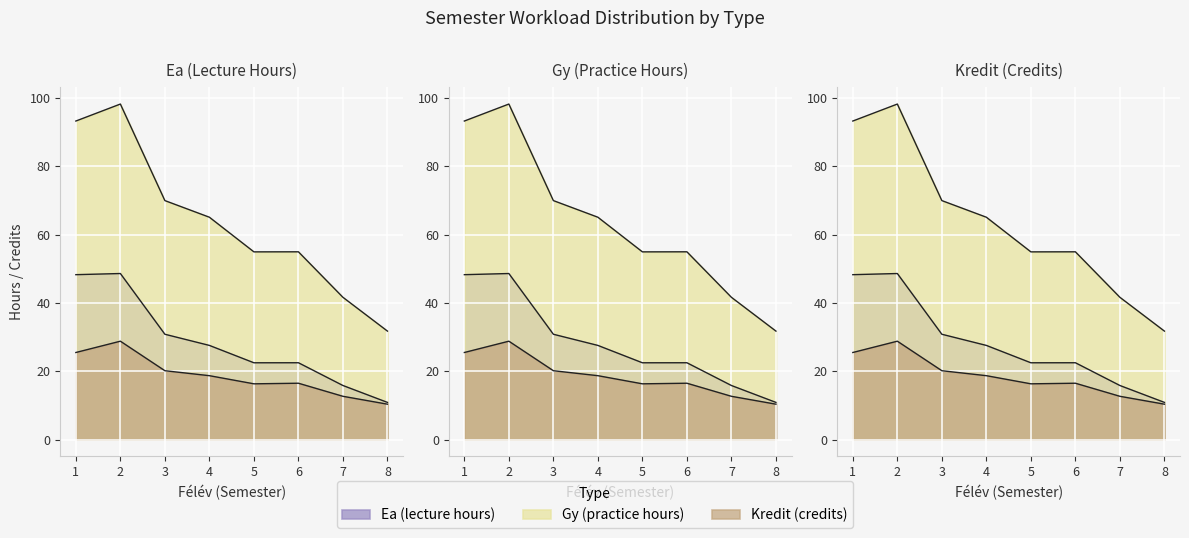

True or false: Gy (practice hours) and Ea (lecture hours) cross at least once.

False